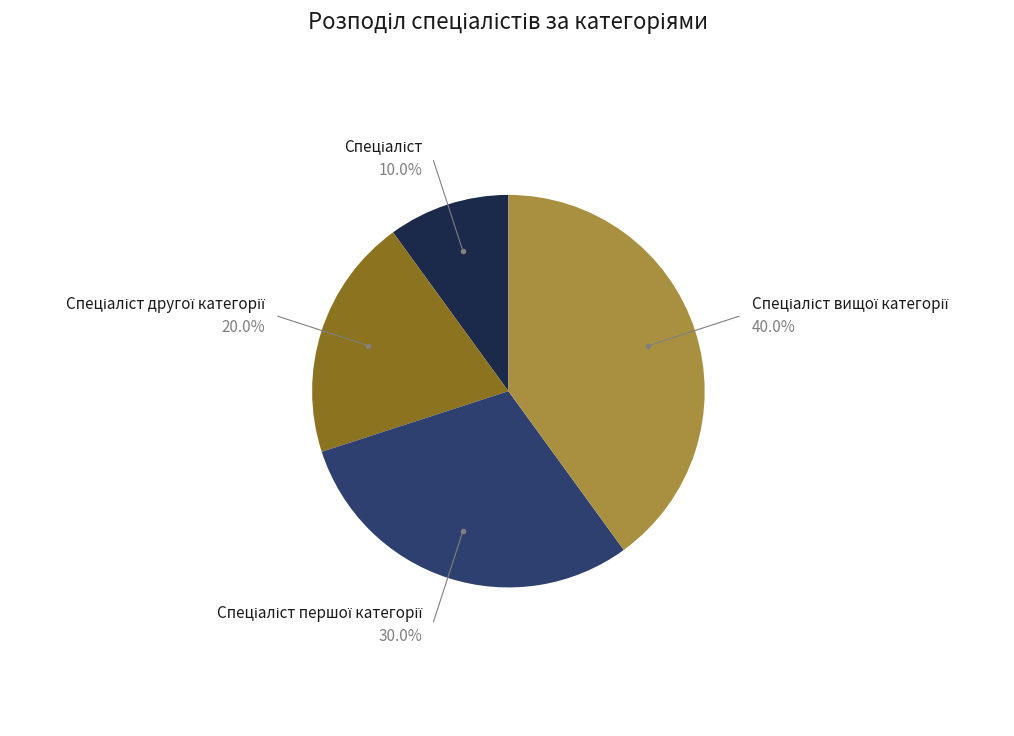

Does any single category account for the majority?

No